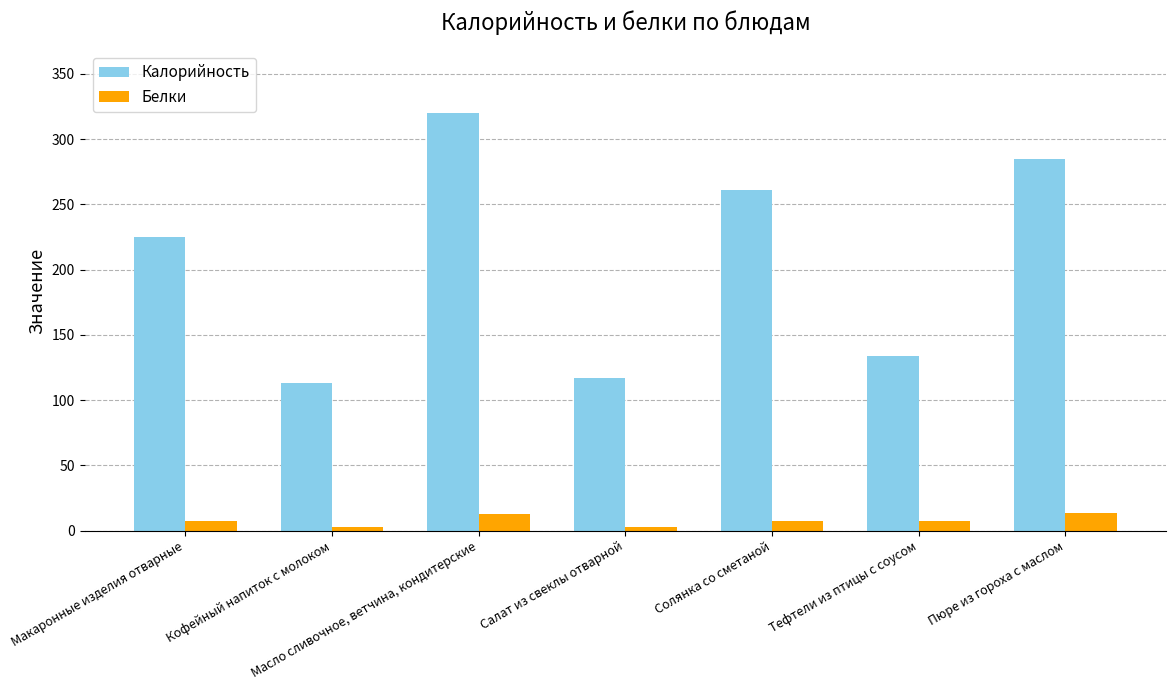

What is the label of the 4th bar from the left?

Салат из свеклы отварной